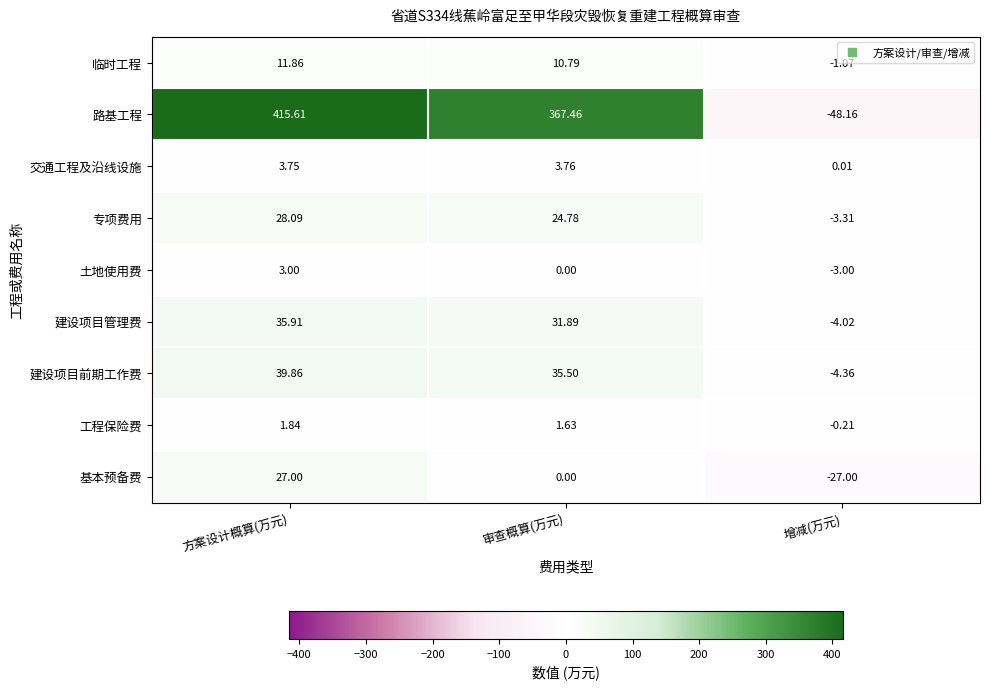

Count the number of data series in this chart.

9